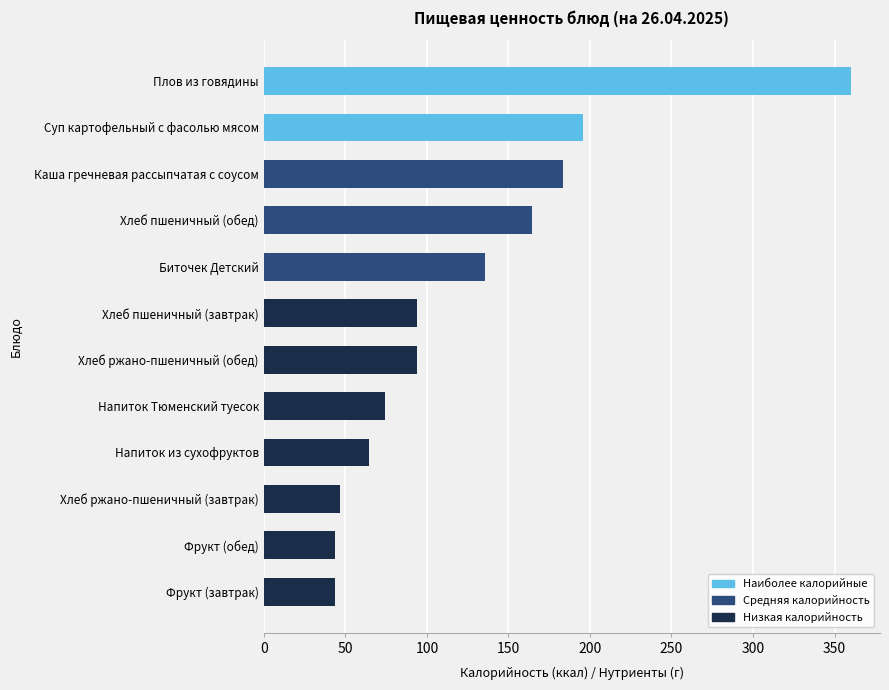

What is the ratio of the value at Биточек Детский to the value at Хлеб ржано-пшеничный (обед)?

1.4